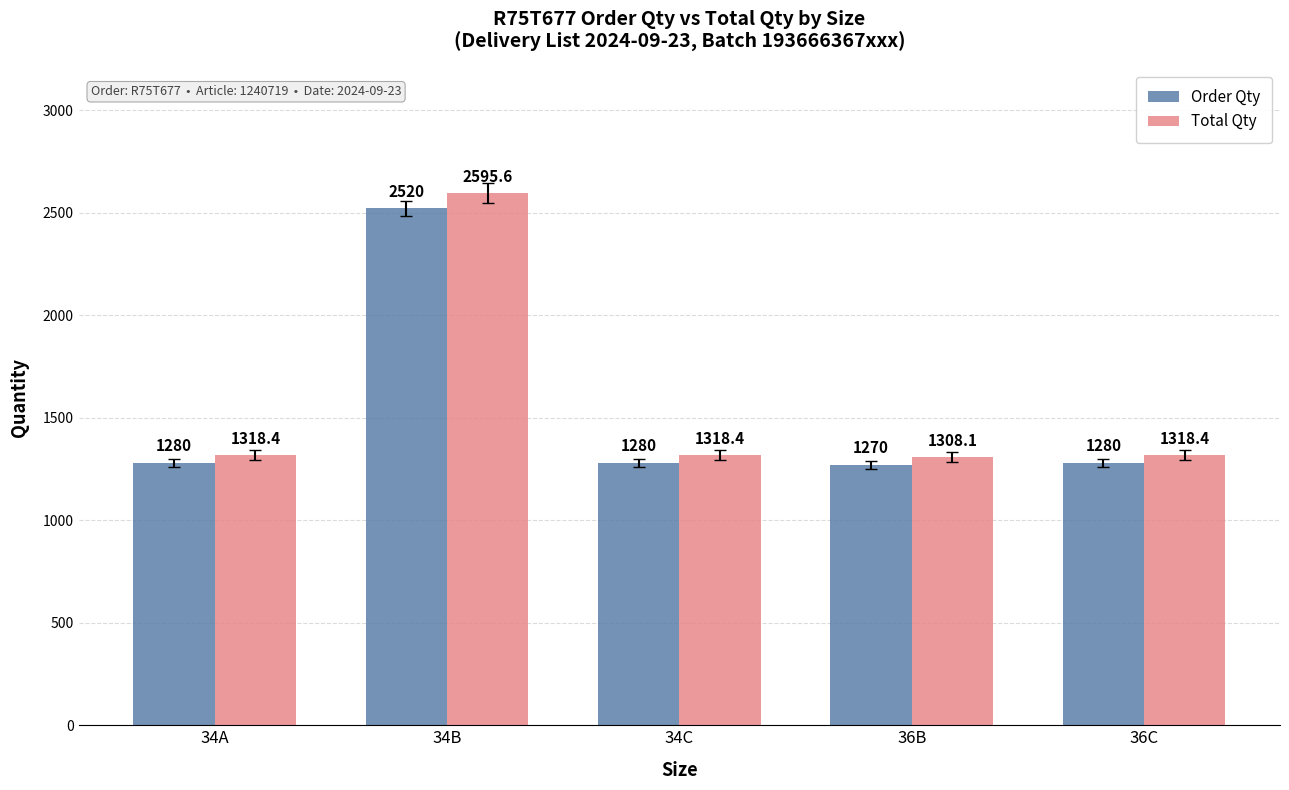

At 34C, list the series in order from largest to smallest.

Total Qty, Order Qty